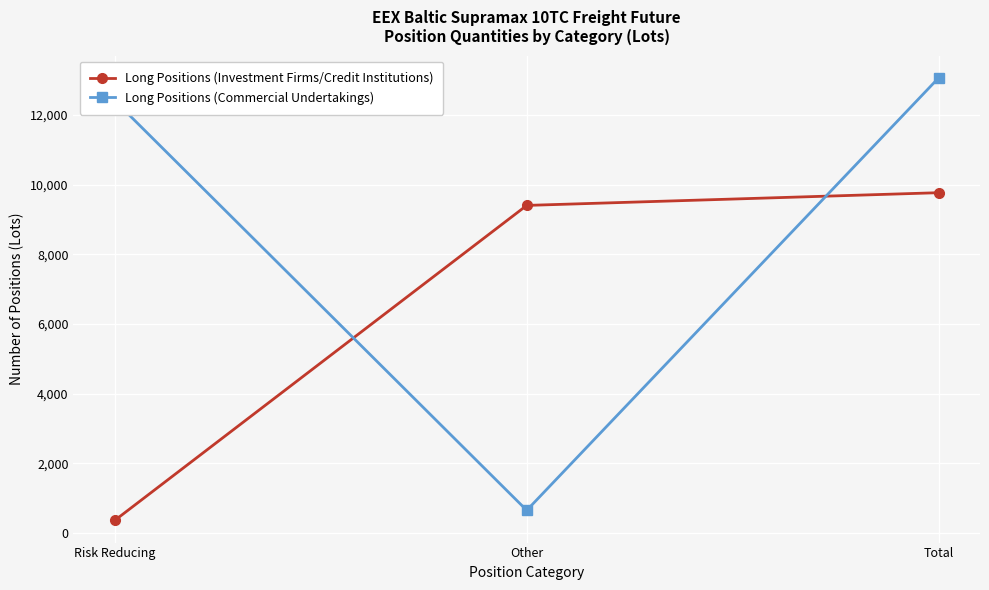

How many lines are shown in the chart?

2